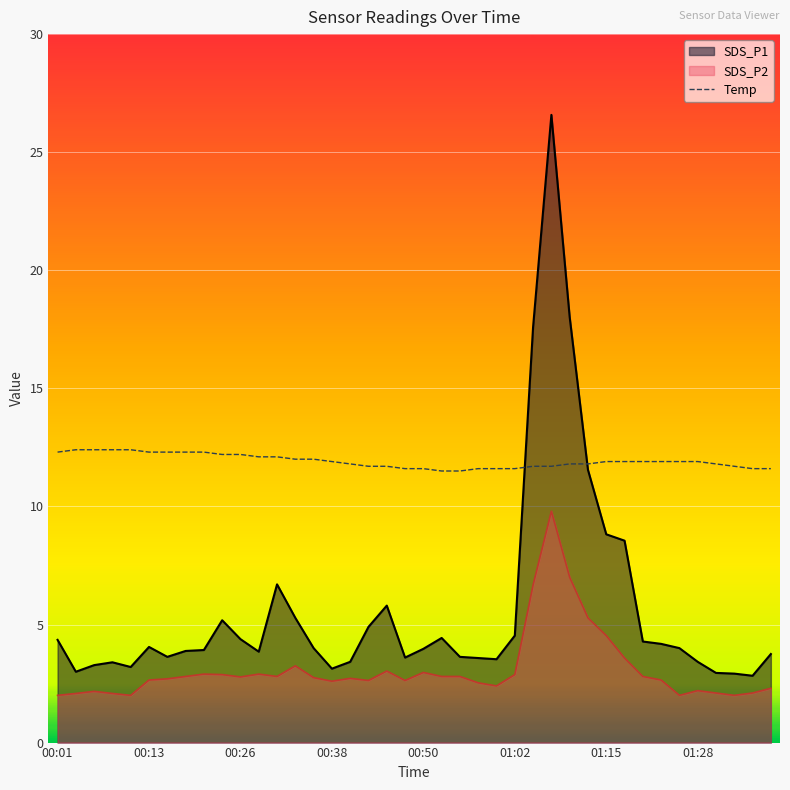

What is the value of the 35th point from the left?

11.9